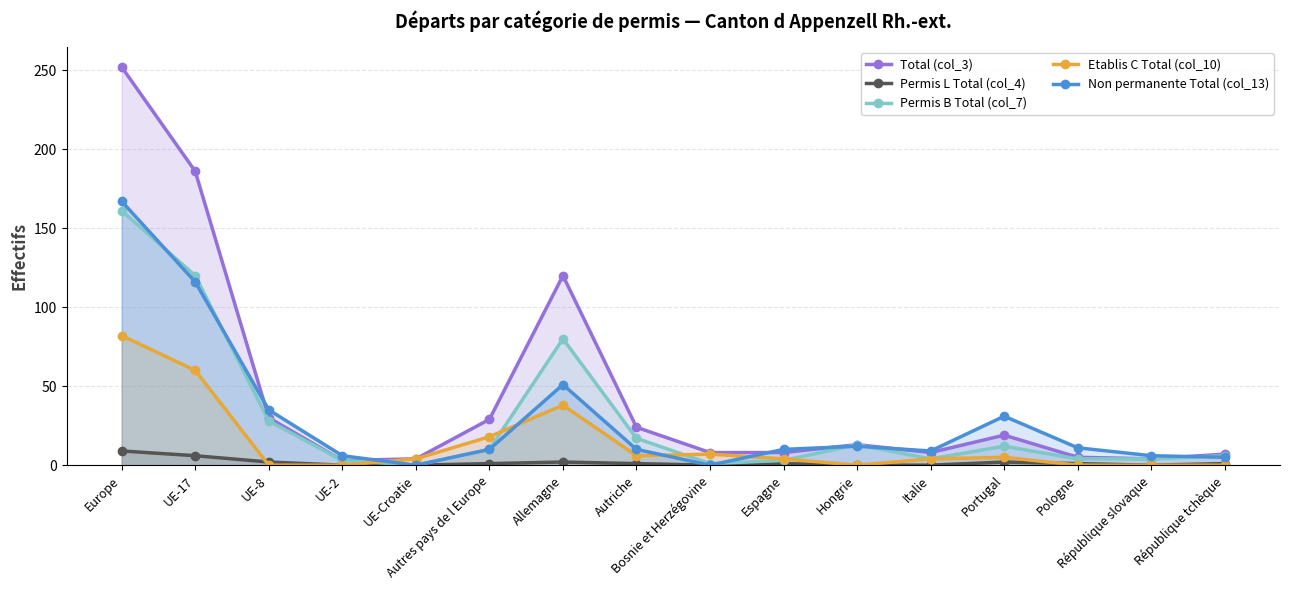

What are all the series names shown in the legend?

Total (col_3), Permis L Total (col_4), Permis B Total (col_7), Etablis C Total (col_10), Non permanente Total (col_13)